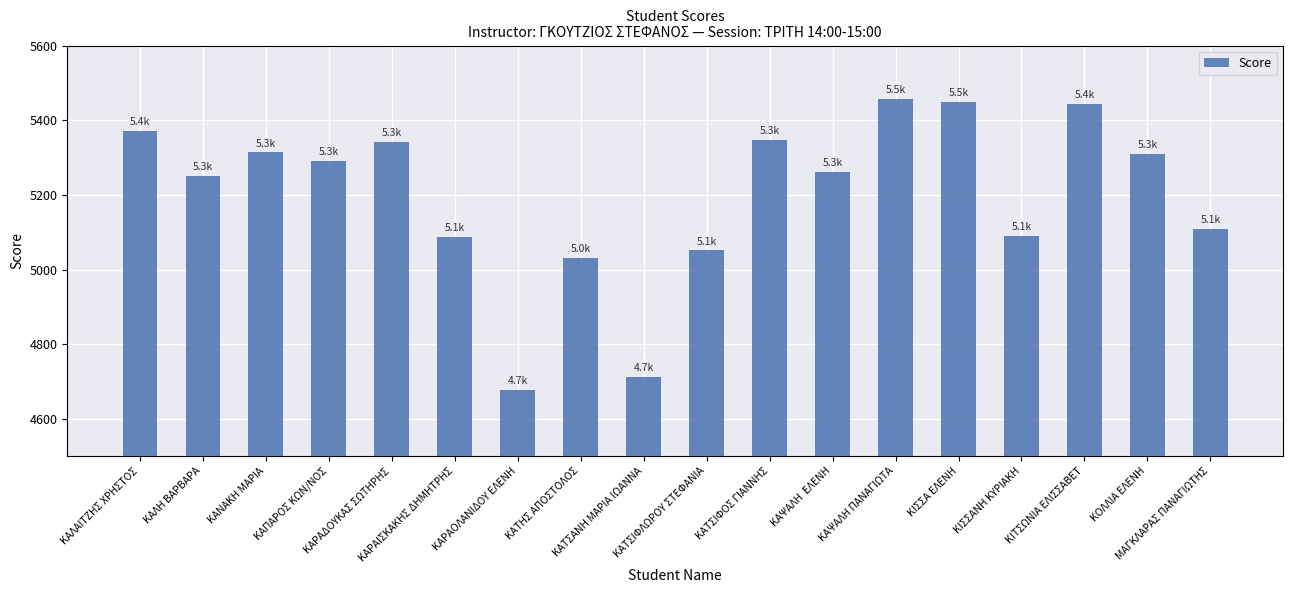

Is it true that the value at ΚΑΡΑΙΣΚΑΚΗΣ ΔΗΜΗΤΡΗΣ is 2171?

False